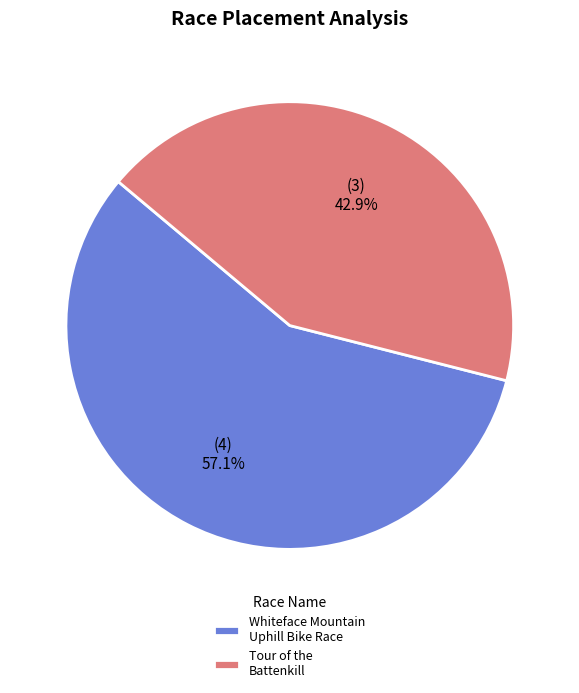

Count the number of slices in the pie.

2